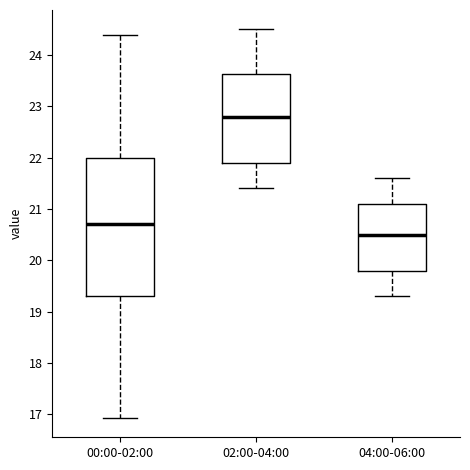

Which box has the lowest median line?

04:00-06:00